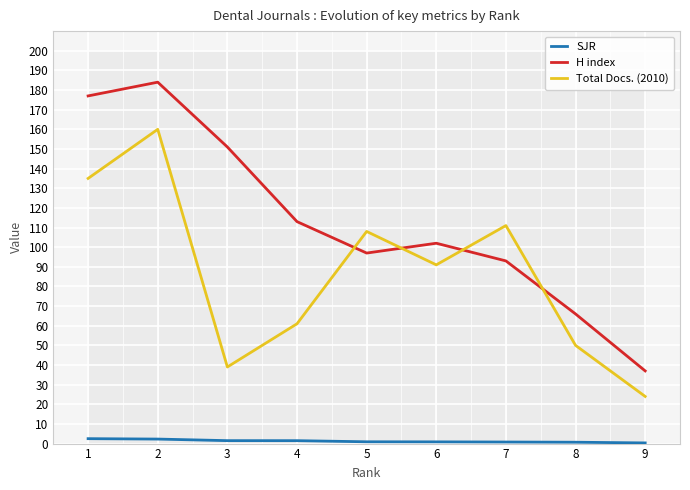

Which series has the widest spread of values?

H index